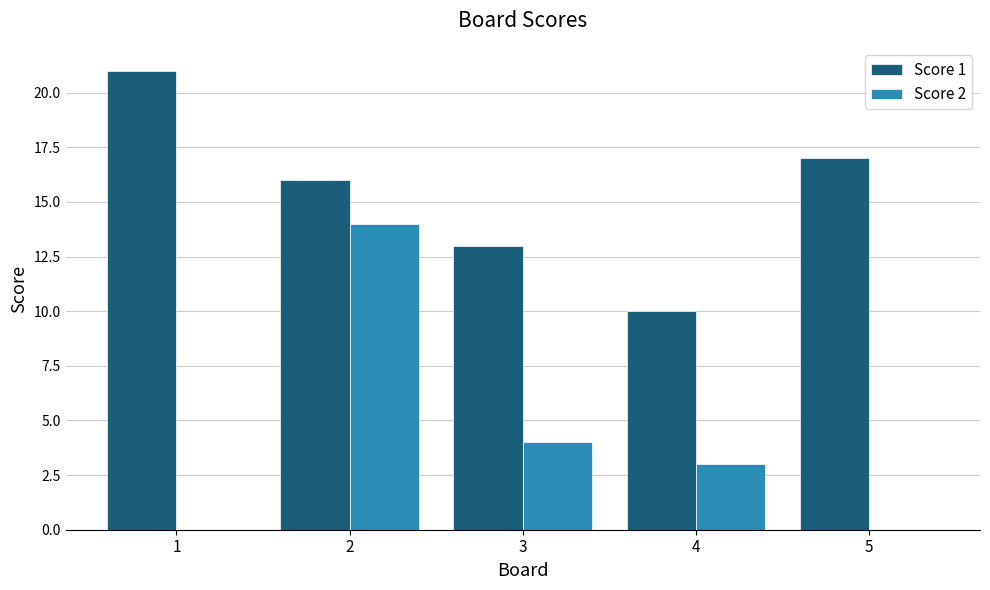

Reading left to right, list all the values displayed in this chart.

Score 1: 21	16	13	10	17
Score 2: 0	14	4	3	0